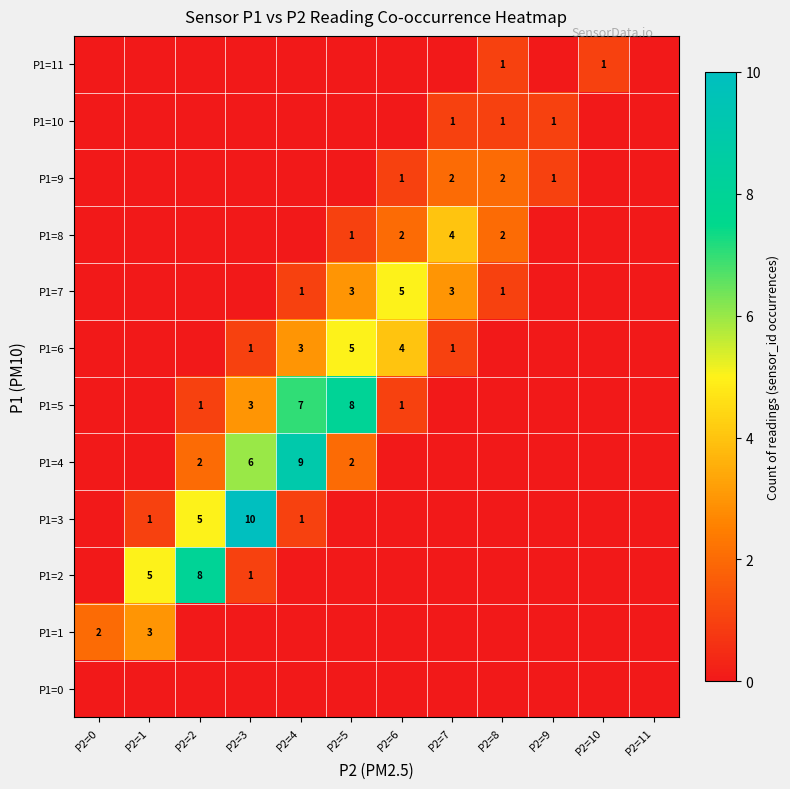

At how many categories does at least one series exceed 4?

6